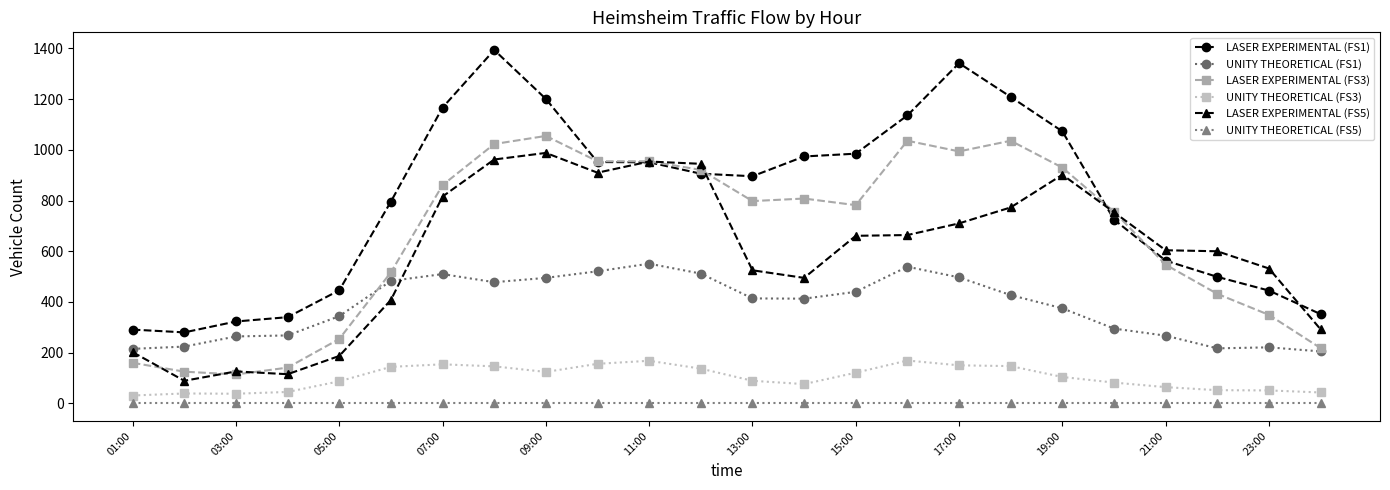

True or false: UNITY THEORETICAL (FS5) and LASER EXPERIMENTAL (FS1) intersect in this chart.

False